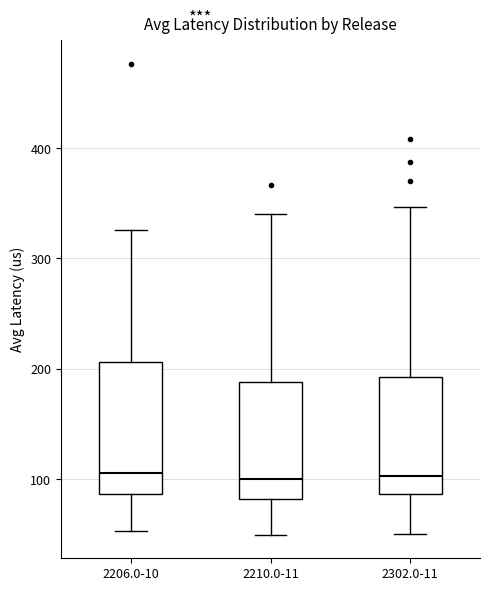

Which box is the tallest, from its lower edge to its upper edge?

2206.0-10